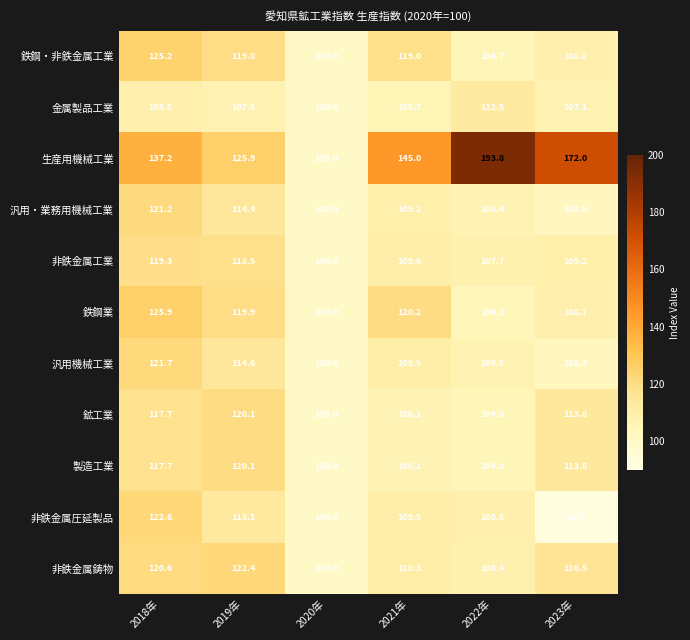

True or false: 鉄鋼・非鉄金属工業 has a value of 119.0 at 2021年.

True